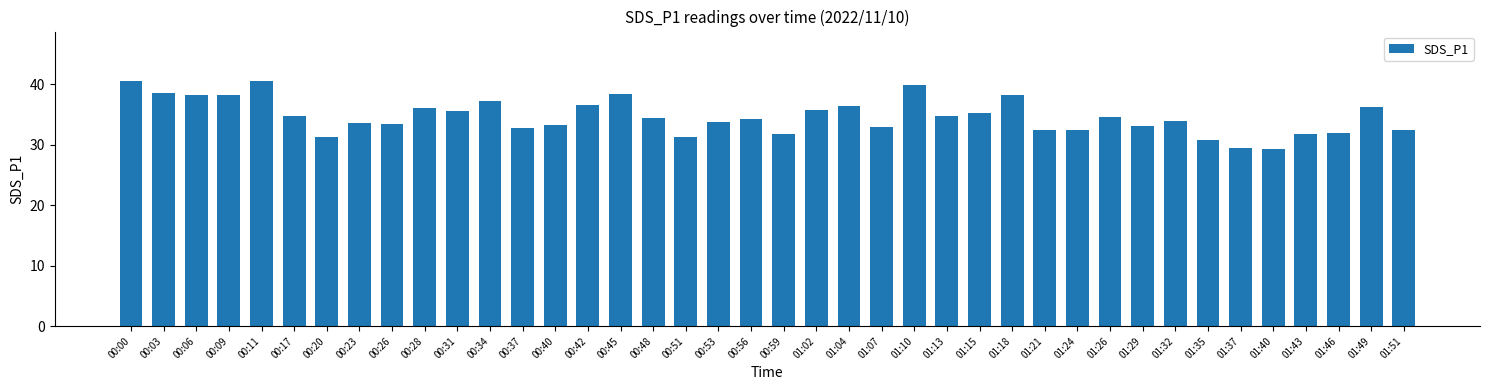

What is the change in value from 00:48 to 01:32?

-0.6